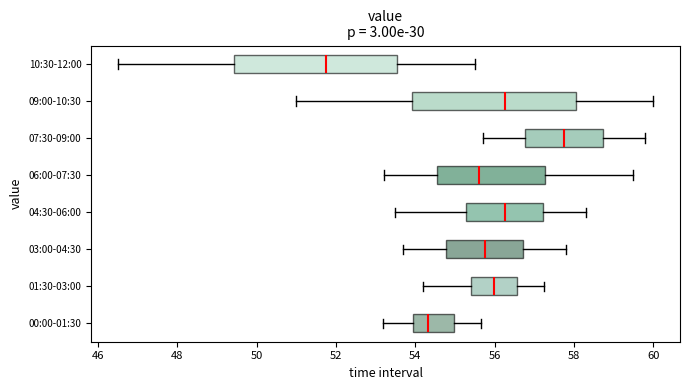

Which box's median line is the furthest to the left?

10:30-12:00